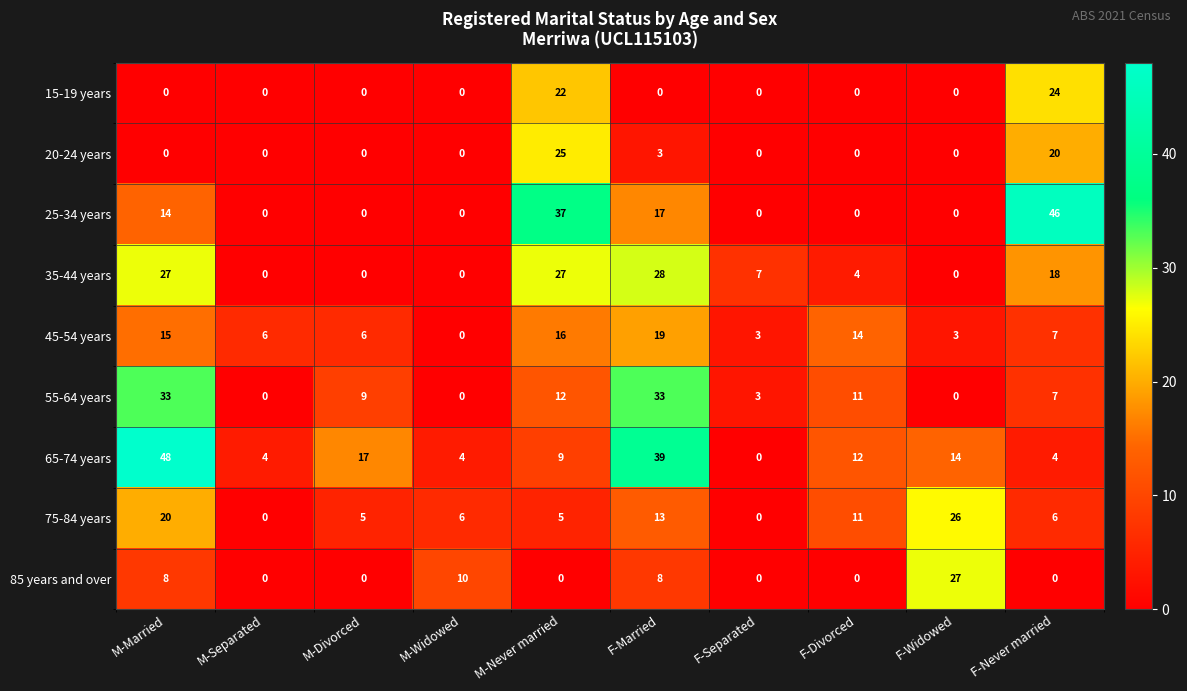

Where does the 55-64 years series first go above 9?

M-Married